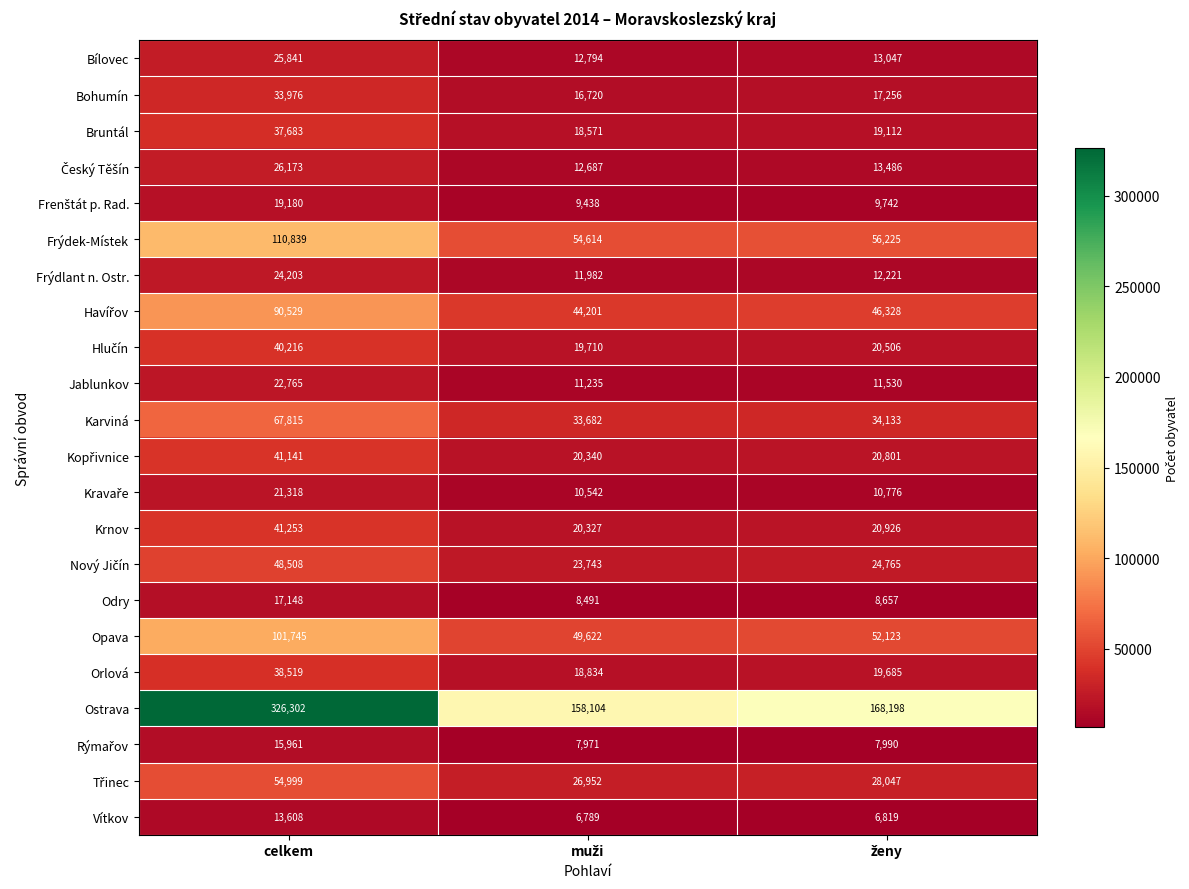

What is the average value of the Ostrava series?

217535